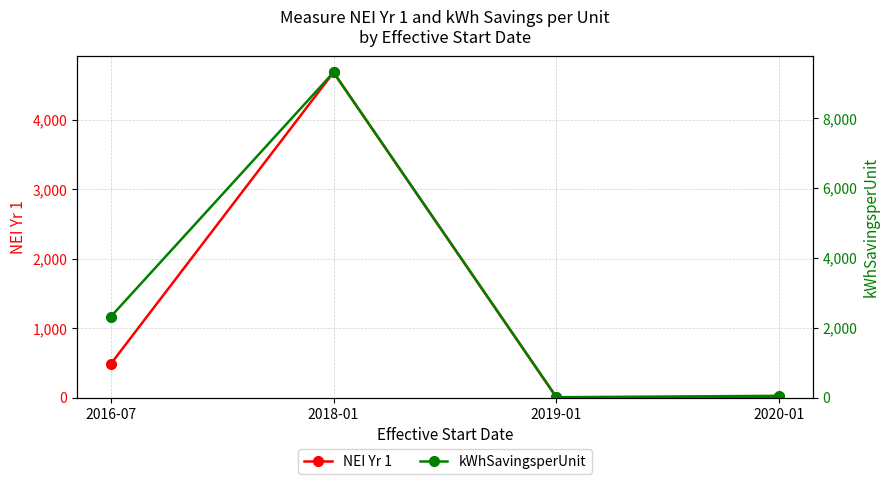

True or false: NEI Yr 1 and kWhSavingsperUnit cross at least once.

False